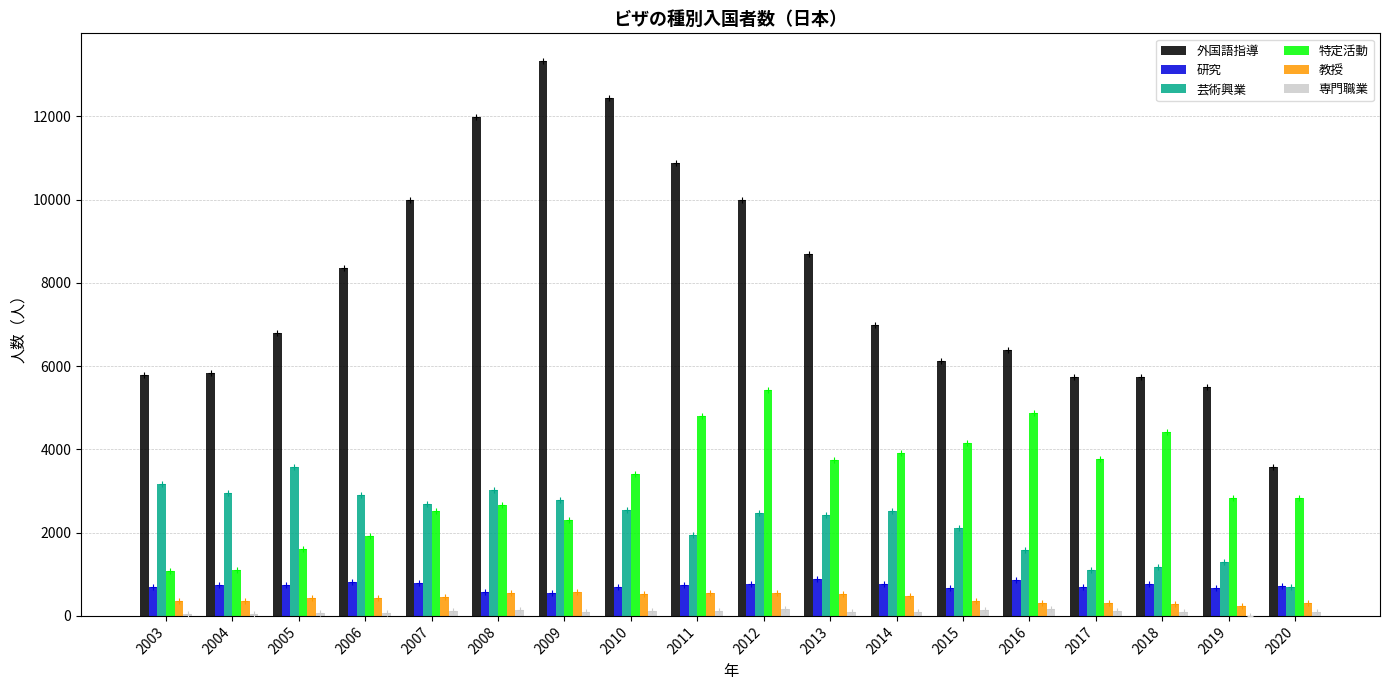

What is the maximum value shown in the chart?

13327